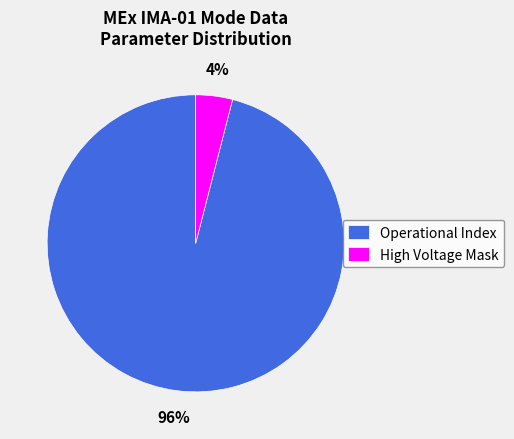

Combined, do Operational Index and High Voltage Mask account for over 50%?

Yes